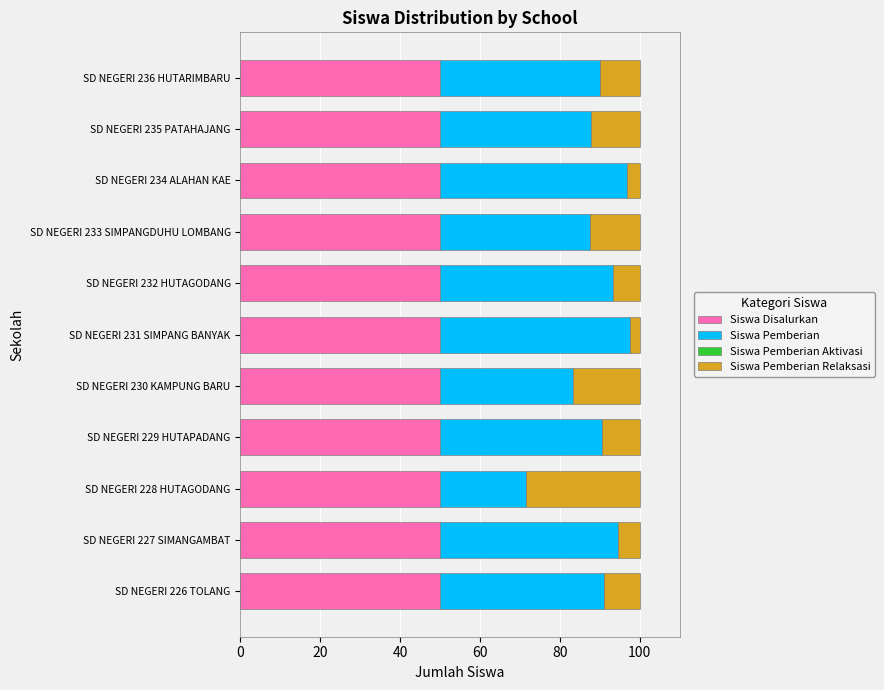

What is the sum of the Siswa Disalurkan values at SD NEGERI 235 PATAHAJANG and SD NEGERI 230 KAMPUNG BARU?

100.0